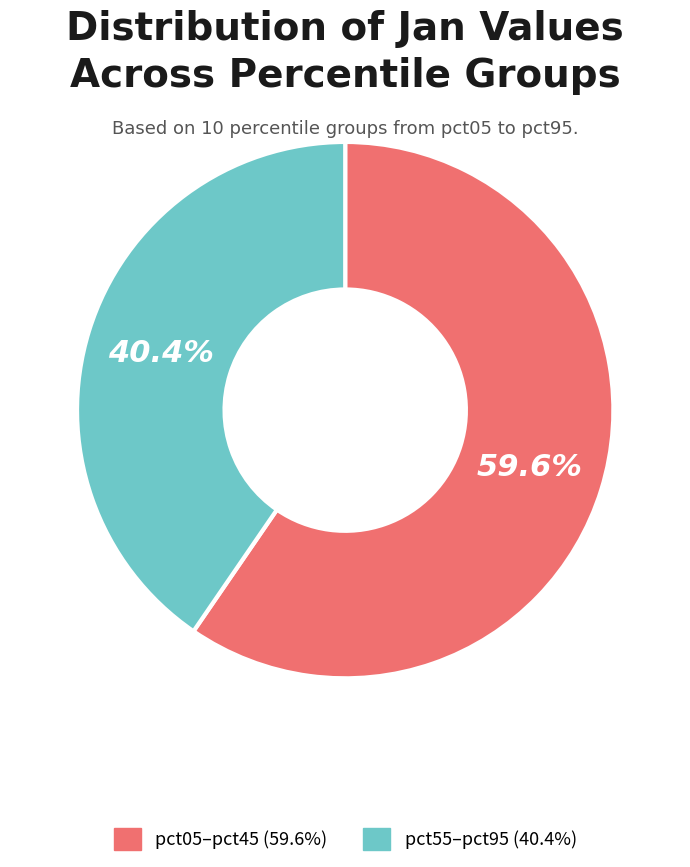

Is there a majority slice in this chart?

Yes